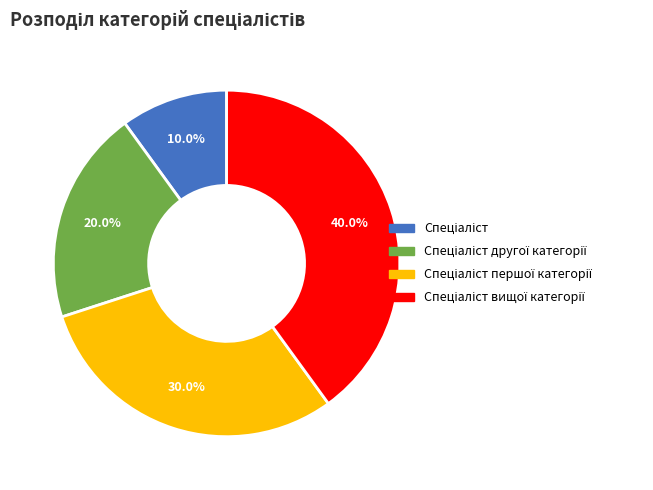

Does any single category account for the majority?

No